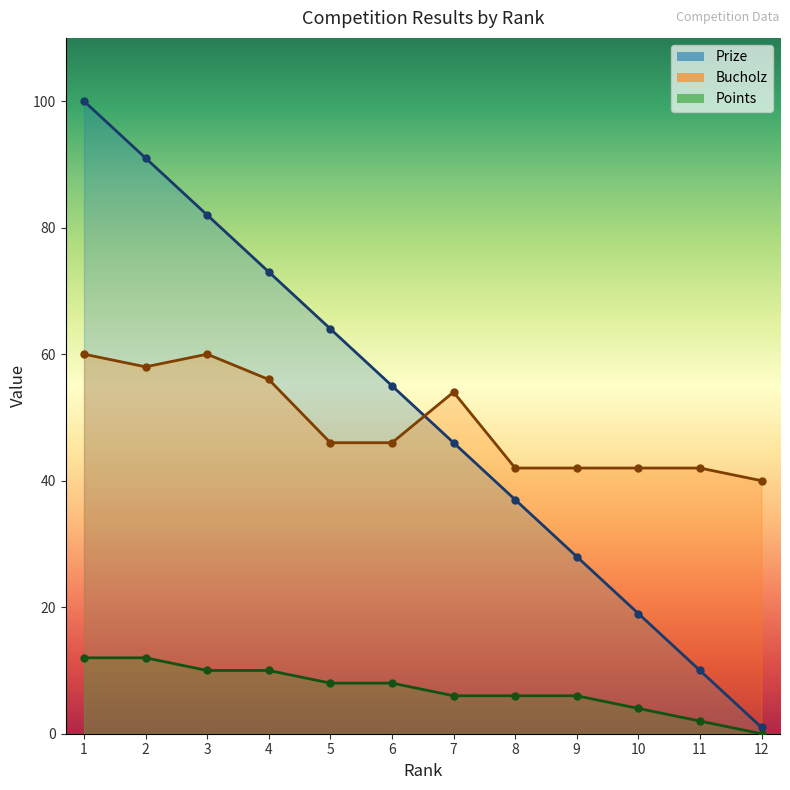

What is the sum of all Points values?

84